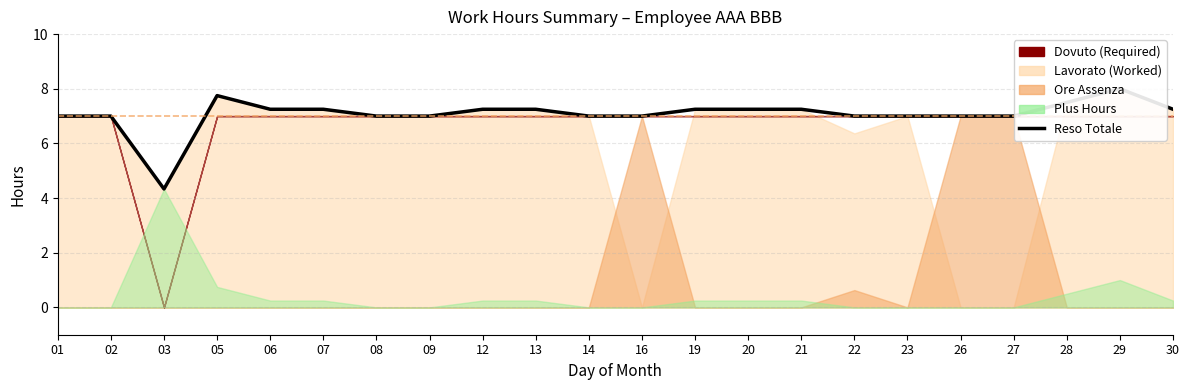

Reading left to right, extract all data points from this chart.

01=7.0	02=7.0	03=4.3	05=7.8	06=7.2	07=7.2	08=7.0	09=7.0	12=7.2	13=7.2	14=7.0	16=7.0	19=7.2	20=7.2	21=7.2	22=7.0	23=7.0	26=7.0	27=7.0	28=7.5	29=8.0	30=7.2